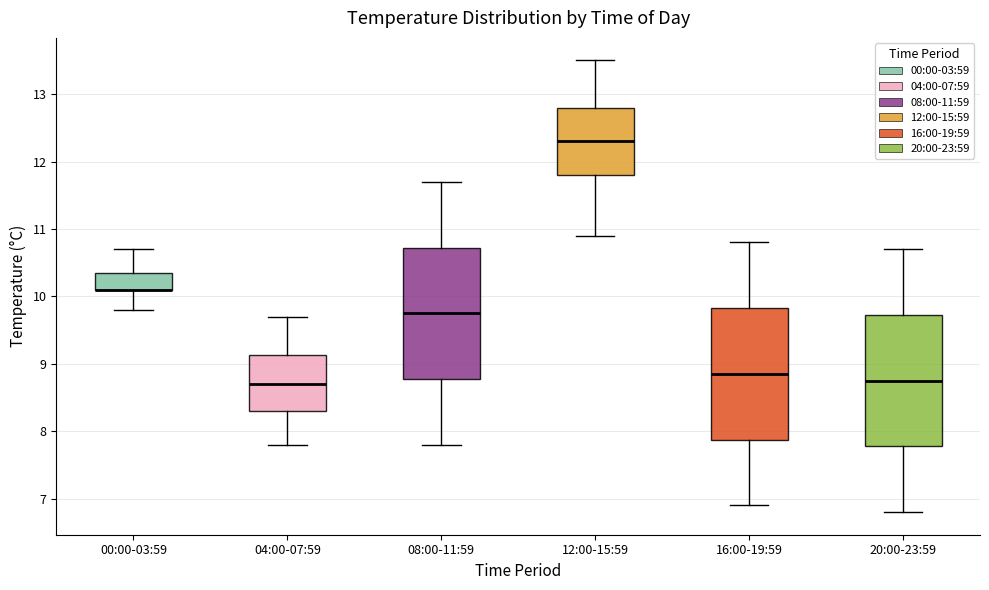

Where is the lower edge of the box for 20:00-23:59 on the y-axis? The values are not printed on the chart, so give them approximately, as read against the axis.

7.8